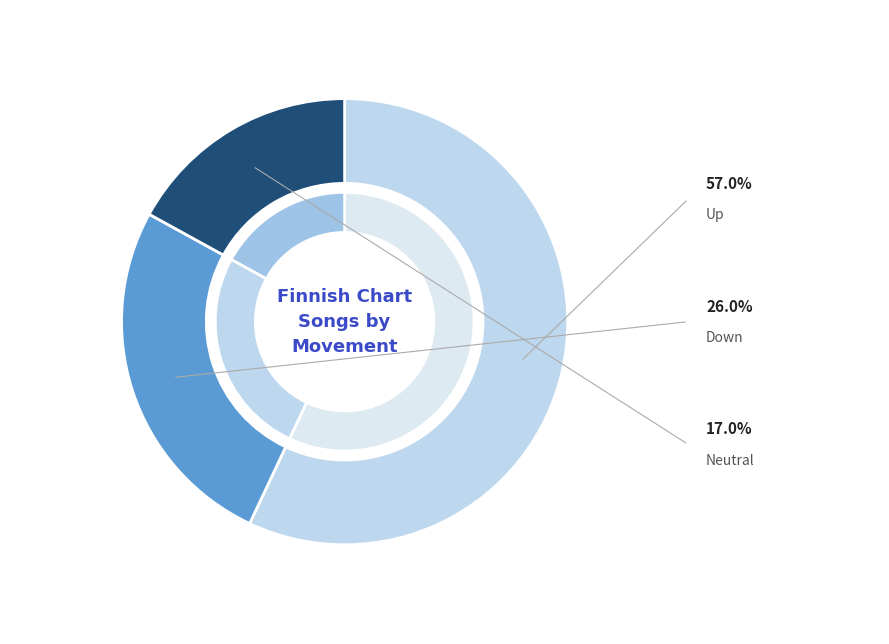

What percentage is the up slice, to the nearest percent?

57%